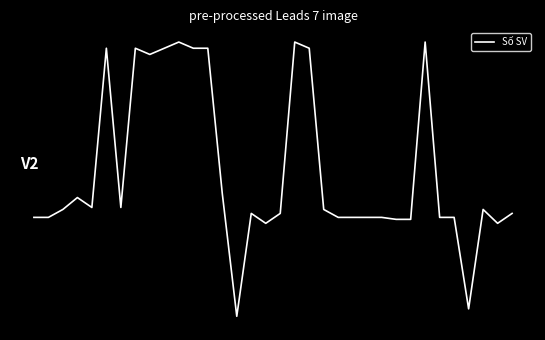

Which label corresponds to the largest value in the chart?

10